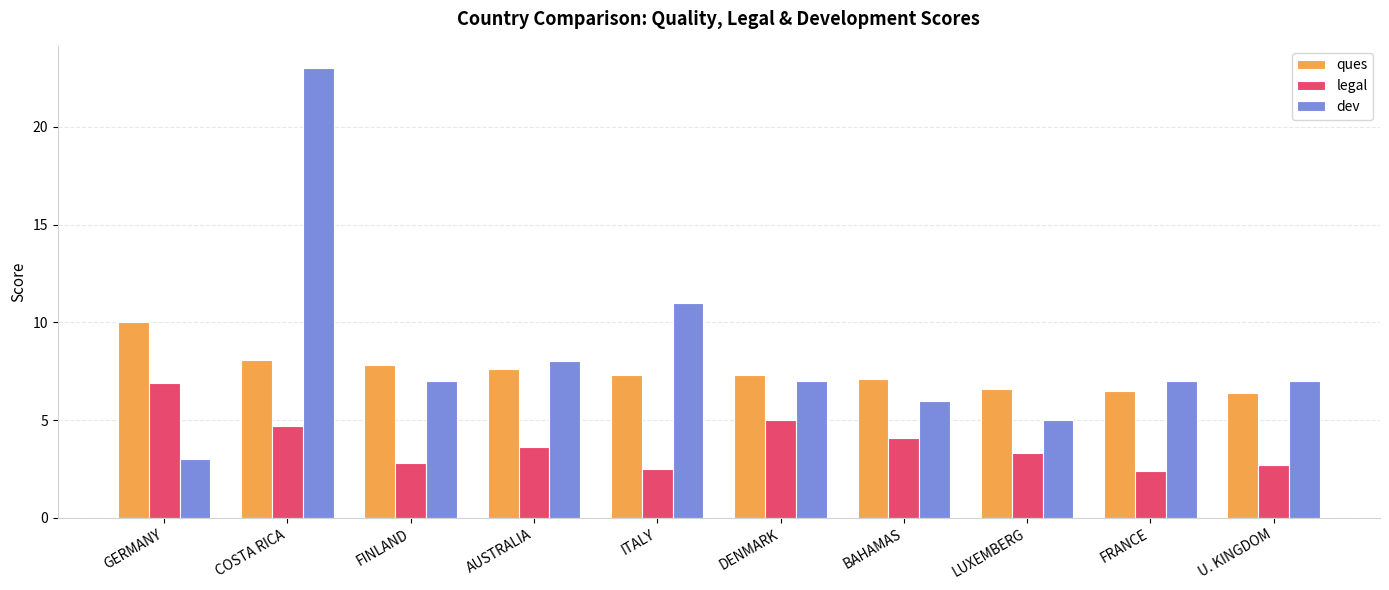

Reading right to left, transcribe all the data shown in this chart.

ques: U. KINGDOM=6.4	FRANCE=6.5	LUXEMBERG=6.6	BAHAMAS=7.1	DENMARK=7.3	ITALY=7.3	AUSTRALIA=7.6	FINLAND=7.8	COSTA RICA=8.1	GERMANY=10.0
legal: U. KINGDOM=2.7	FRANCE=2.4	LUXEMBERG=3.3	BAHAMAS=4.1	DENMARK=5.0	ITALY=2.5	AUSTRALIA=3.6	FINLAND=2.8	COSTA RICA=4.7	GERMANY=6.9
dev: U. KINGDOM=7.0	FRANCE=7.0	LUXEMBERG=5.0	BAHAMAS=6.0	DENMARK=7.0	ITALY=11.0	AUSTRALIA=8.0	FINLAND=7.0	COSTA RICA=23.0	GERMANY=3.0